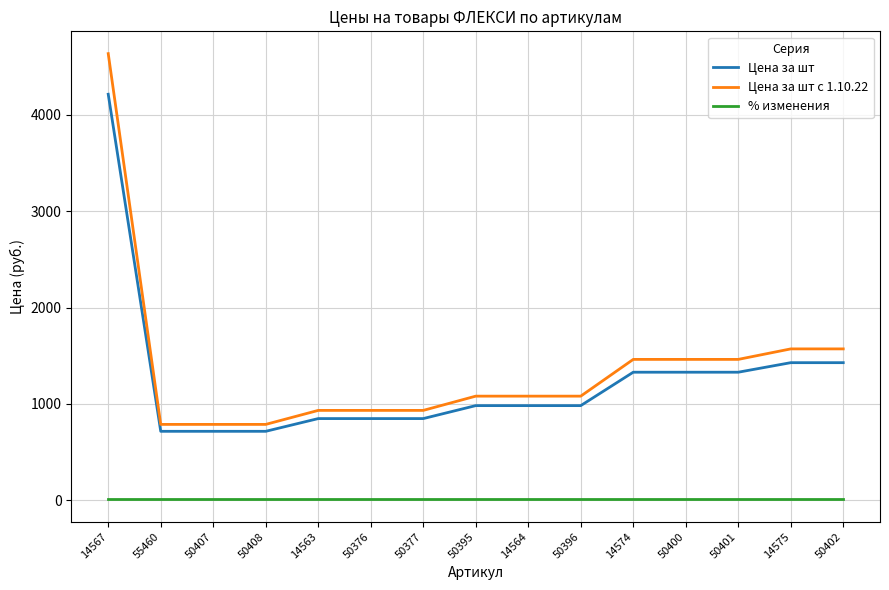

Which series has the largest range (max minus min)?

Цена за шт с 1.10.22